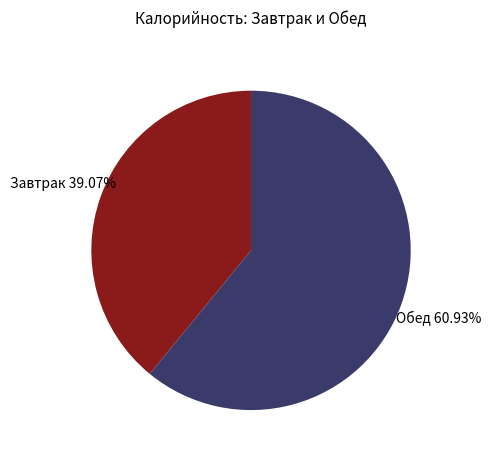

Is there a majority slice in this chart?

Yes